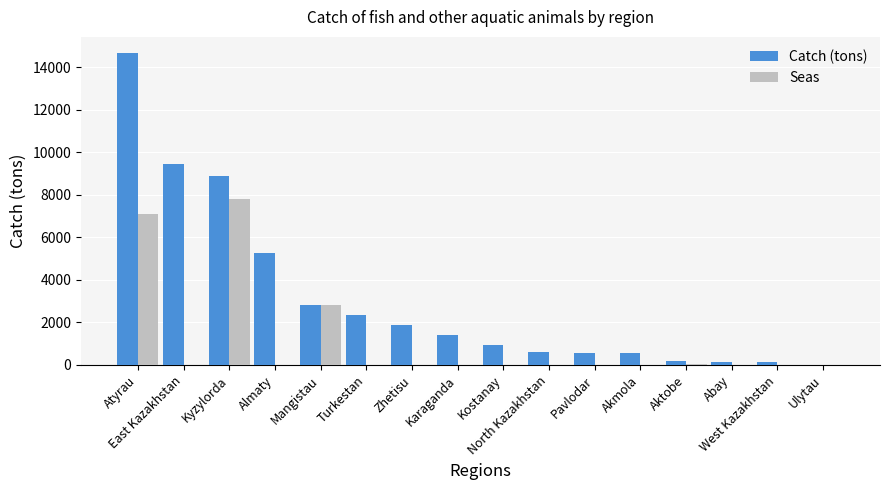

What is the sum of all Catch (tons) values?

49943.7